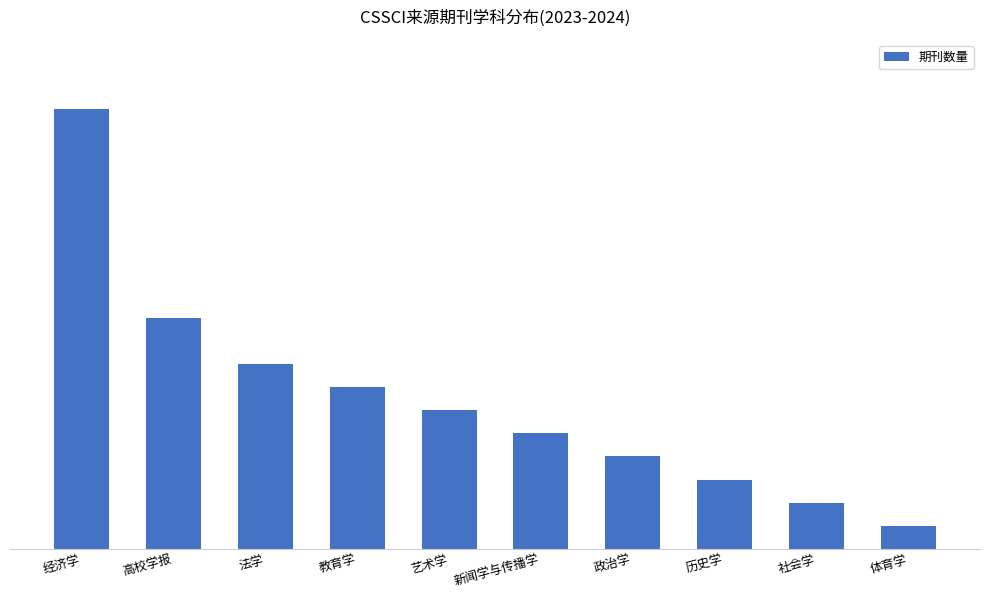

The chart shows a value of 1 at 体育学. True or false?

True